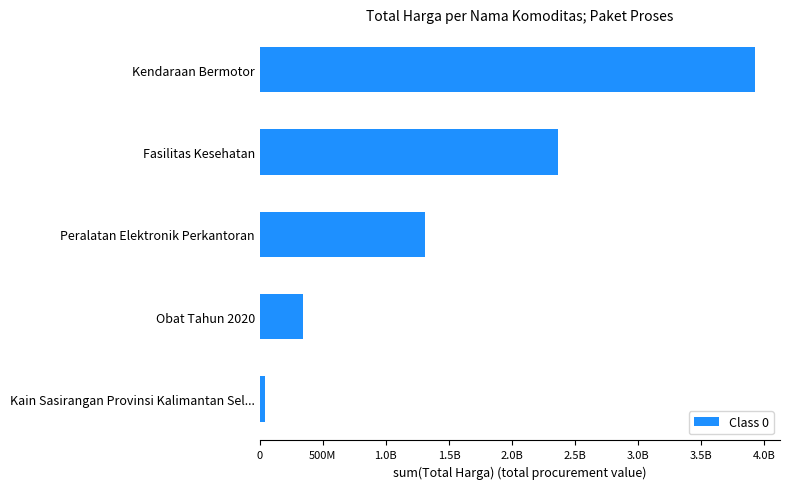

Does the chart contain stacked bars?

No